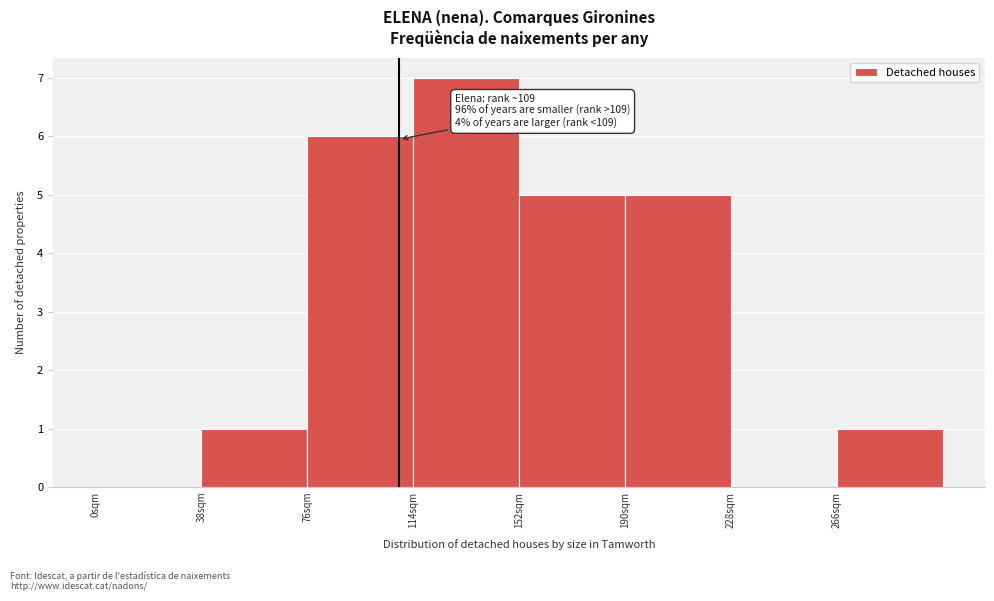

Over which range of the x-axis is the bar tallest?

114 to 152